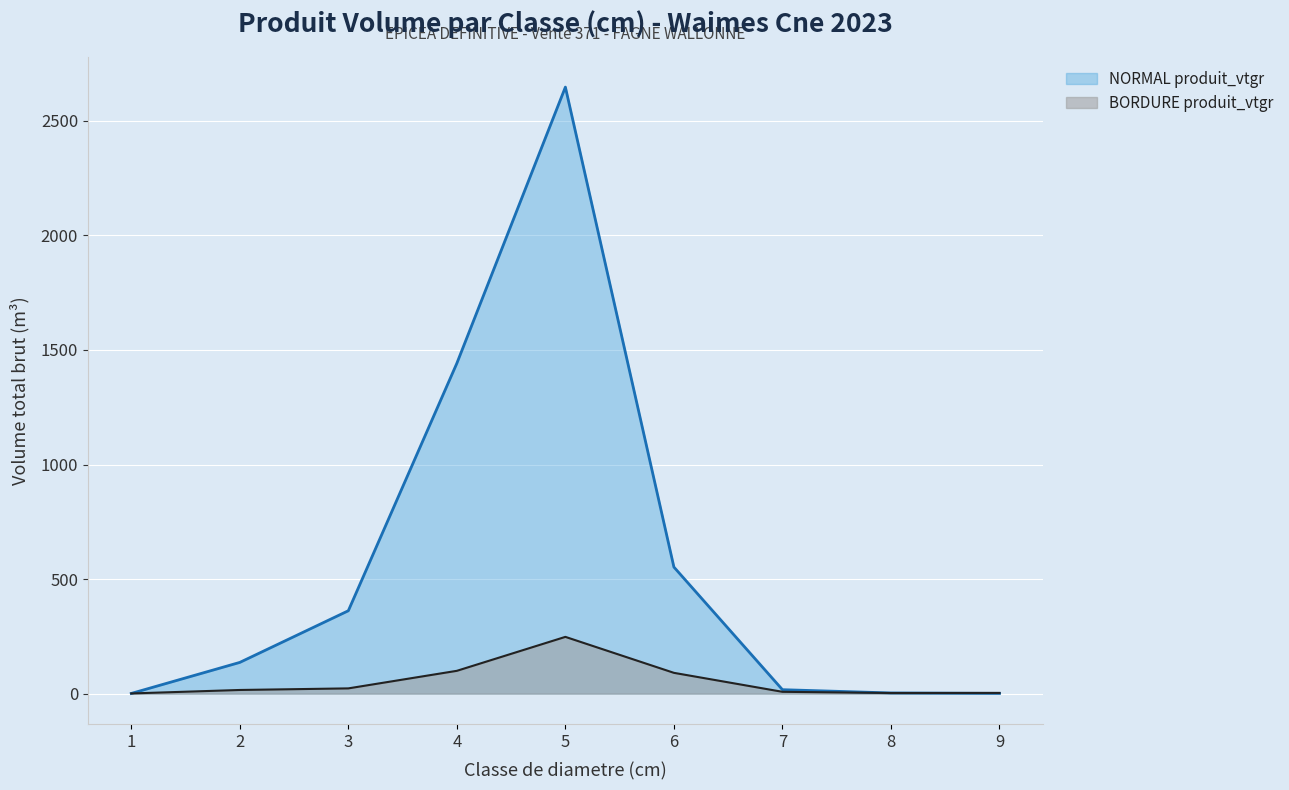

Which series has the largest range (max minus min)?

NORMAL produit_vtgr